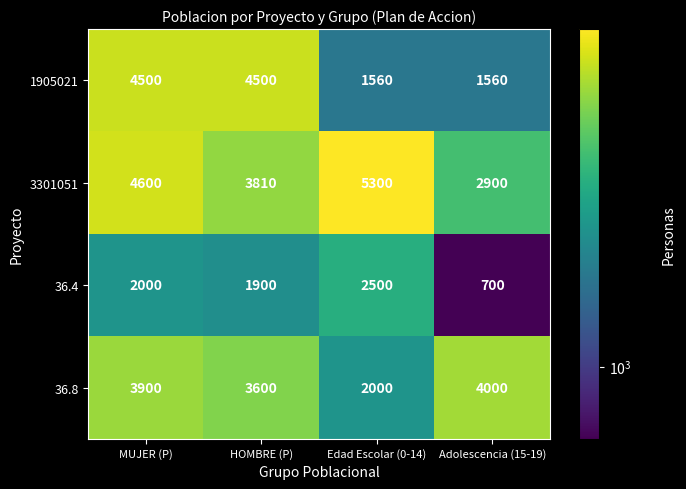

What is the total value across all series at Edad Escolar (0-14)?

11360